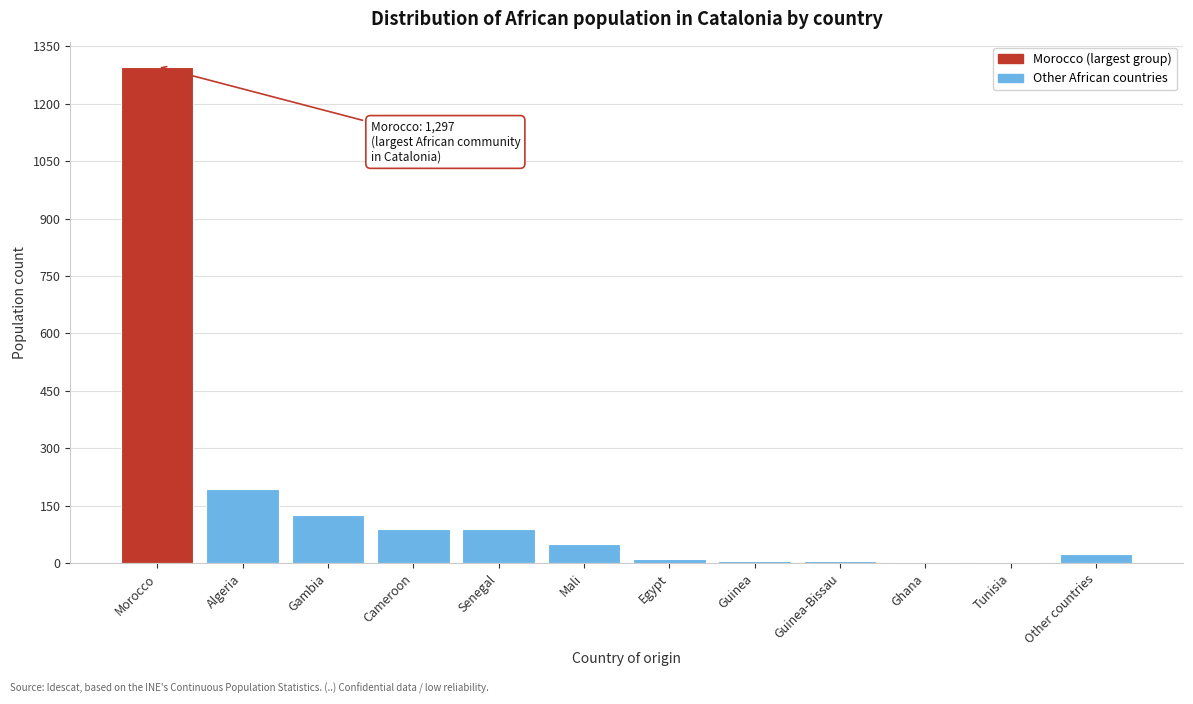

Between Mali and Egypt, which is larger?

Mali